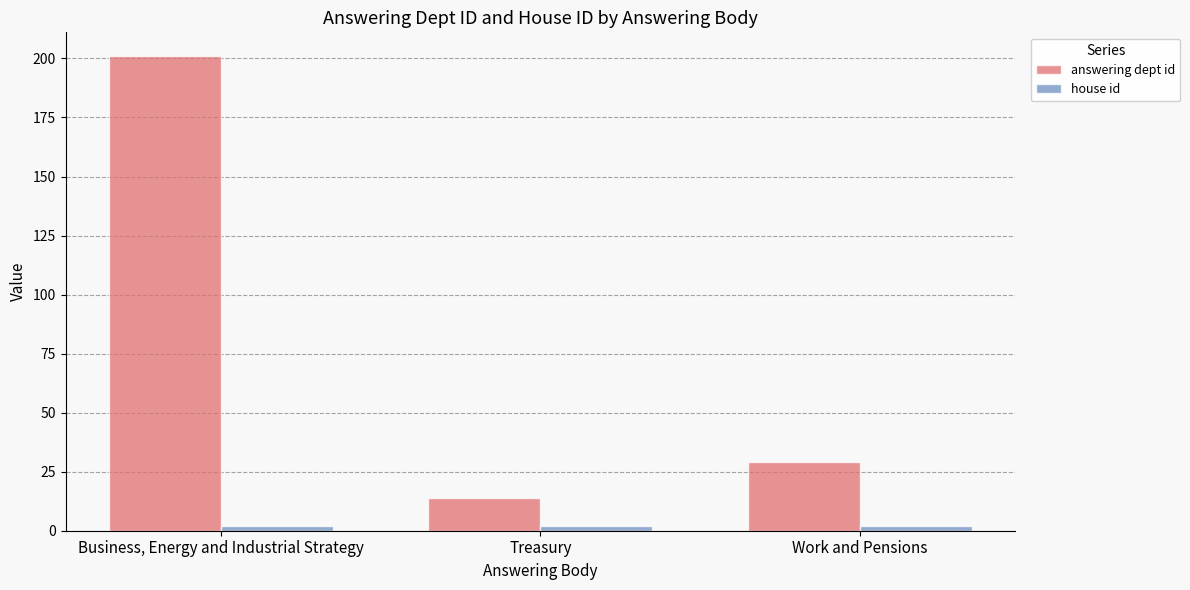

Where is answering dept id nearest to the value 107?

Work and Pensions